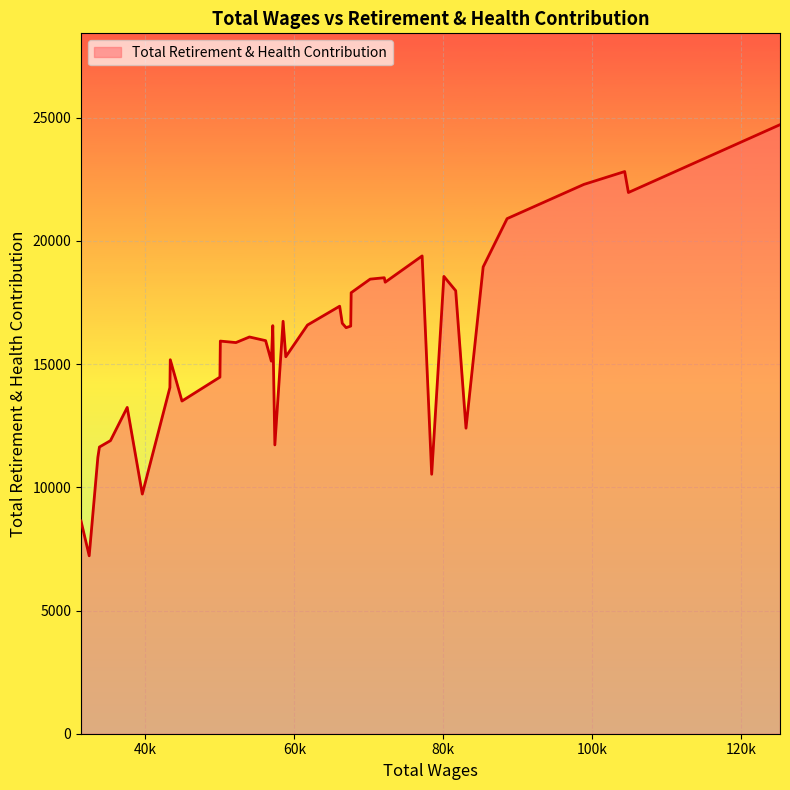

What is the difference between the maximum and minimum values?

17499